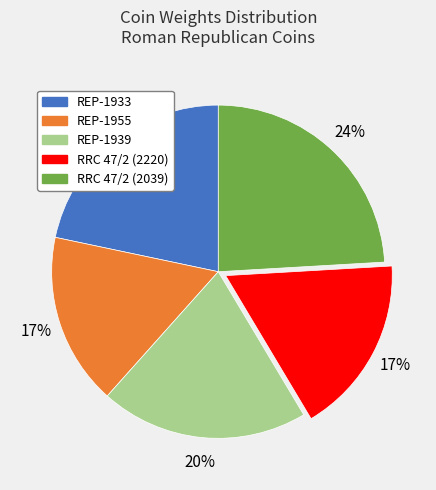

What is the largest slice in the pie chart?

RRC 47/2 (2039)